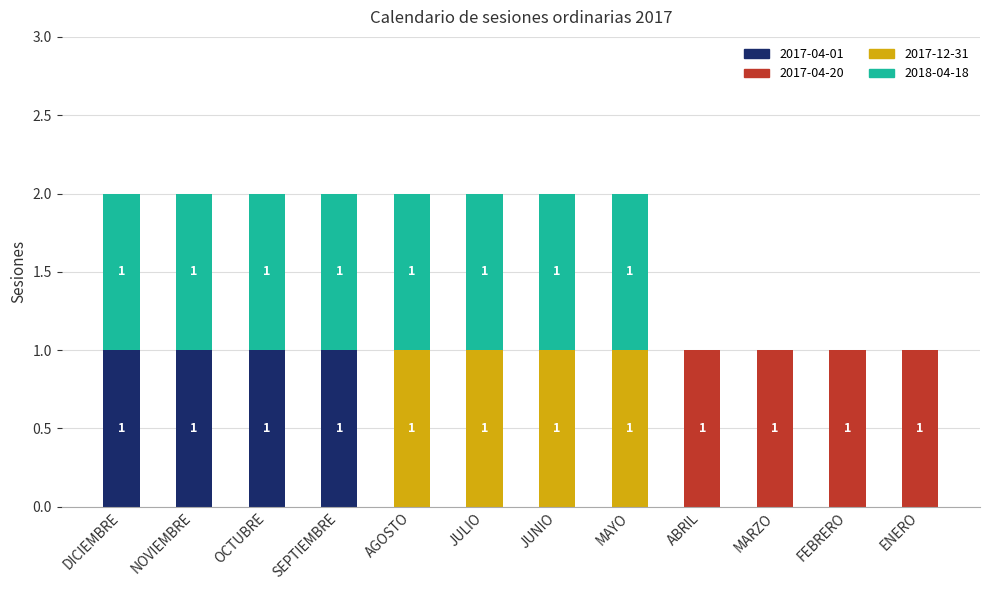

Count the 2017-04-01 values in the range 0 to 1.

12